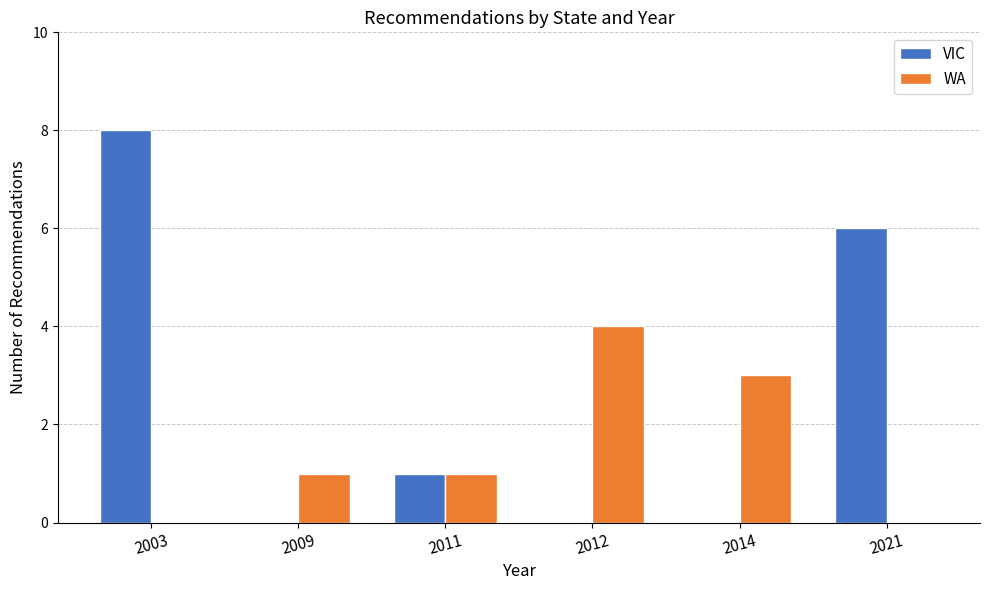

What is the average value of the WA series?

2